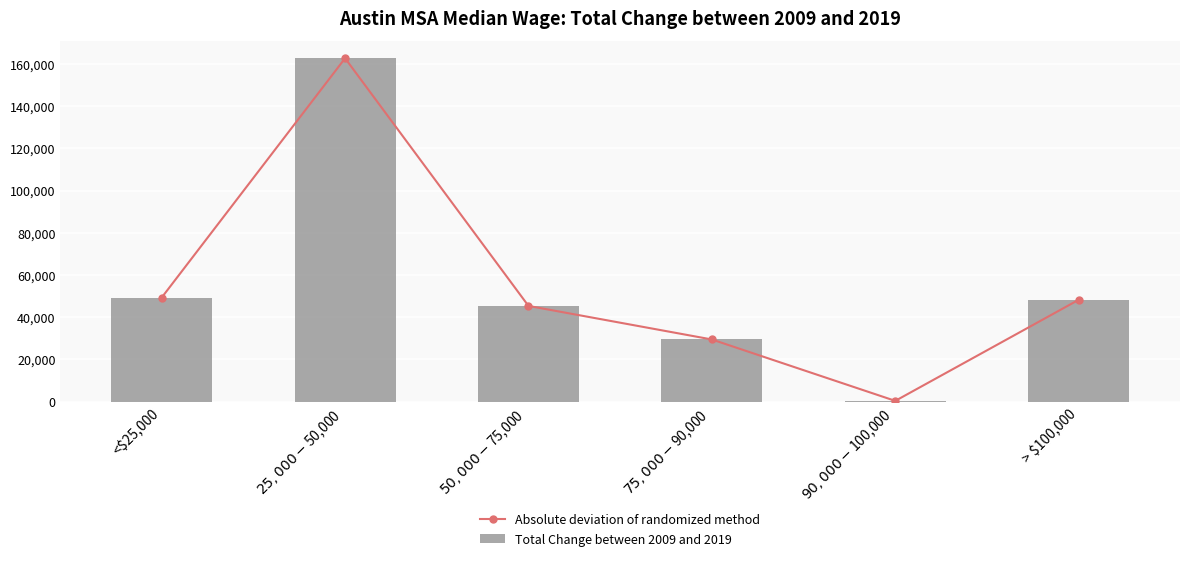

Does the chart contain any negative values?

No